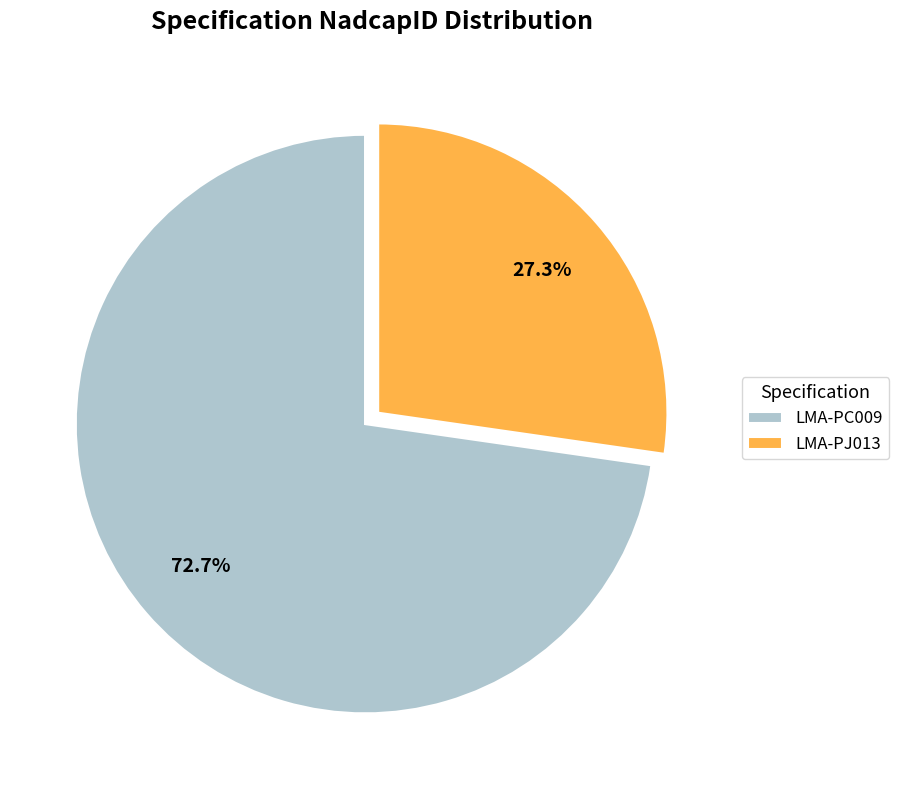

Rank the categories by value from highest to lowest.

LMA-PC009, LMA-PJ013